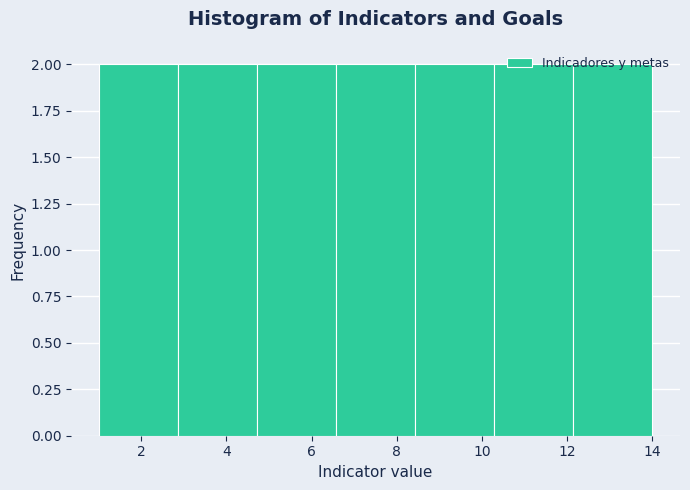

Reading left to right, list every bar in this chart as the range it spans on the x-axis followed by its height. Neither the bar edges nor the heights are printed on the chart, so give them approximately, as read against the axes.

1.0 to 2.8: 2
2.8 to 4.8: 2
4.8 to 6.6: 2
6.6 to 8.4: 2
8.4 to 10.2: 2
10.2 to 12.2: 2
12.2 to 14.0: 2